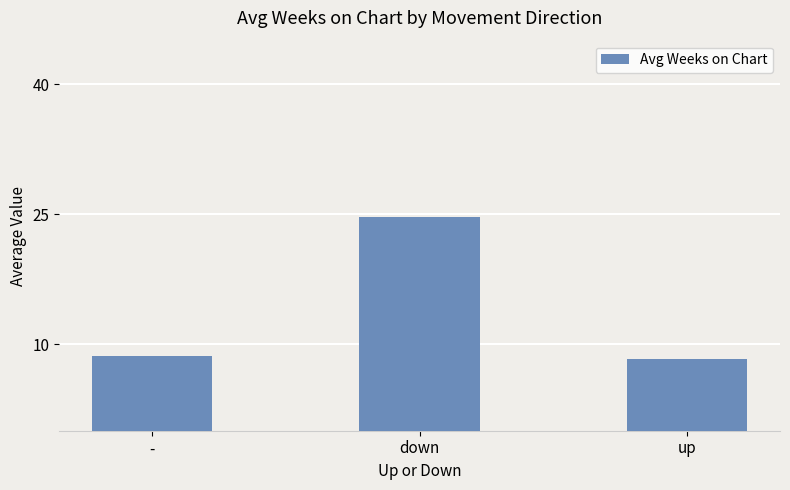

What is the label of the 2nd bar from the left?

down